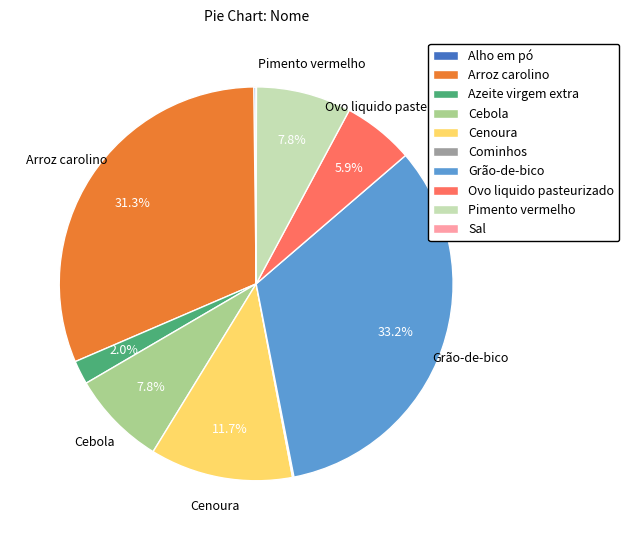

Which category has the biggest portion of the pie?

Grão-de-bico